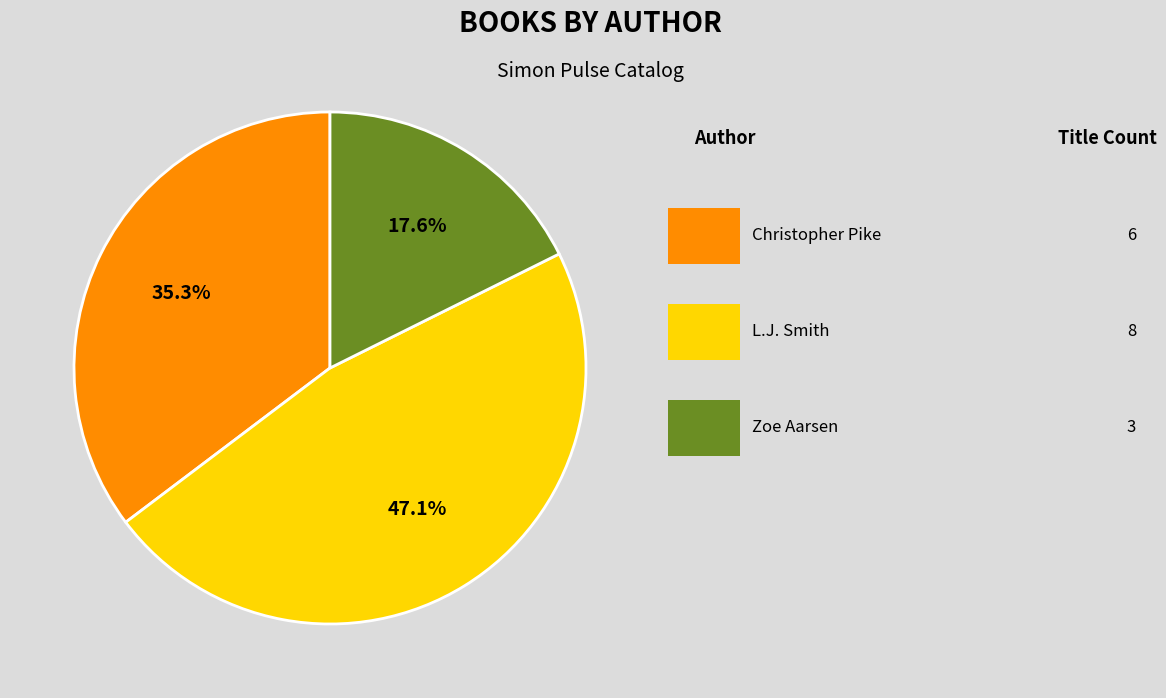

Is there a majority slice in this chart?

No